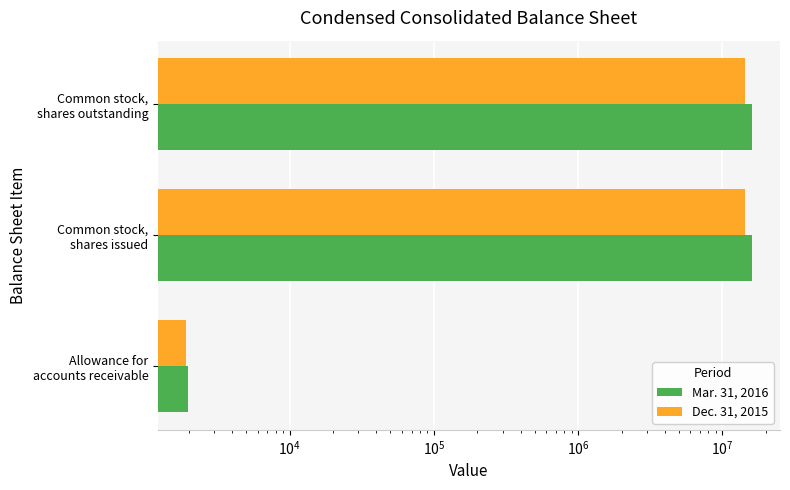

Which series has the largest range (max minus min)?

Mar. 31, 2016